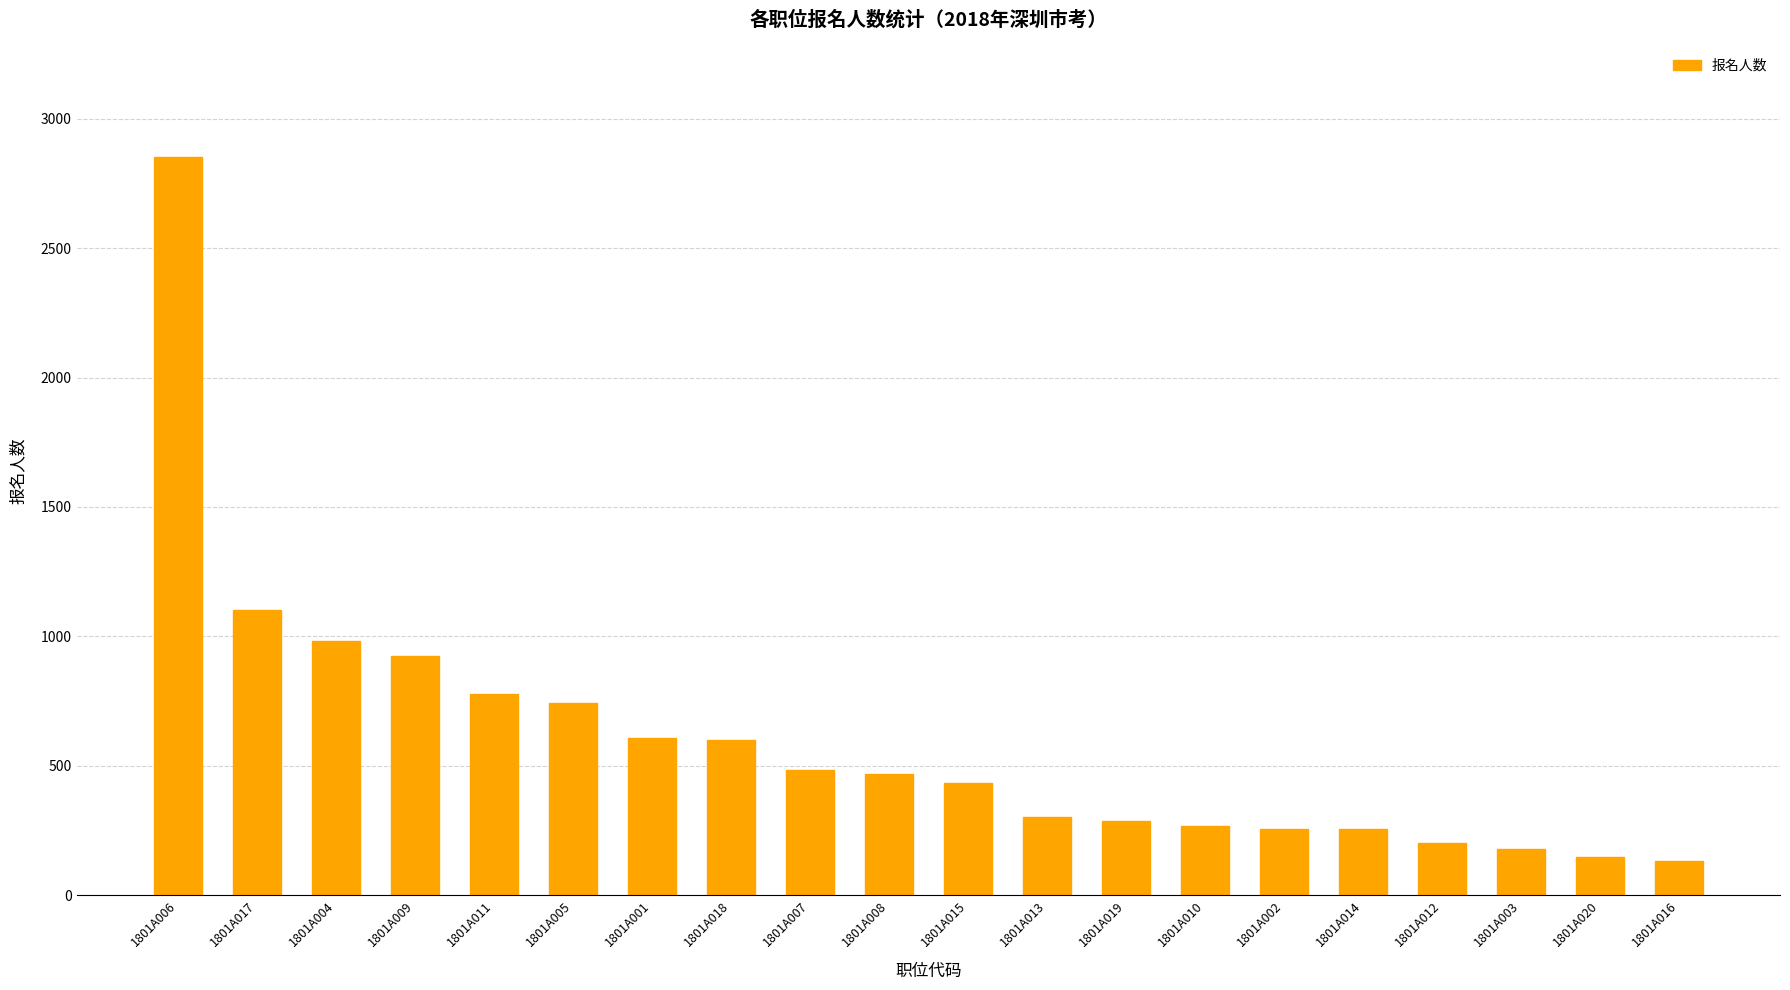

What is the difference between the maximum and second lowest values?

2706